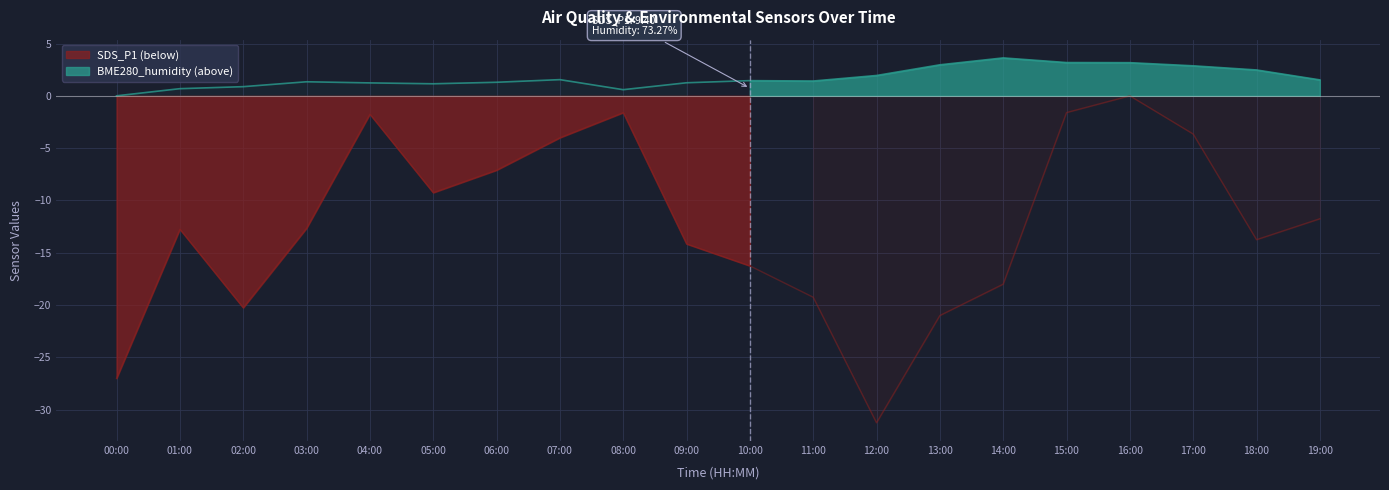

Rank the series by their average value, from highest to lowest.

BME280_humidity, SDS_P1